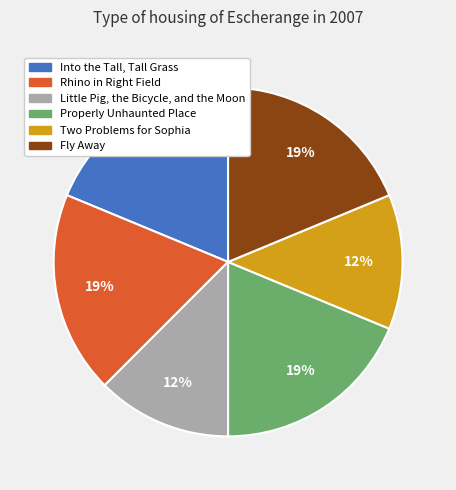

The Two Problems for Sophia slice represents 1% of the pie. True or false?

False